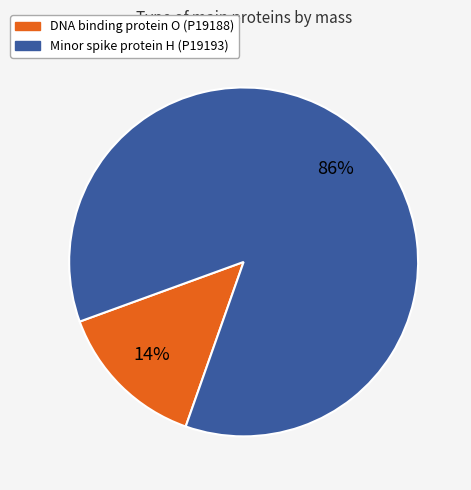

To the nearest percent, what is the average slice percentage?

50%